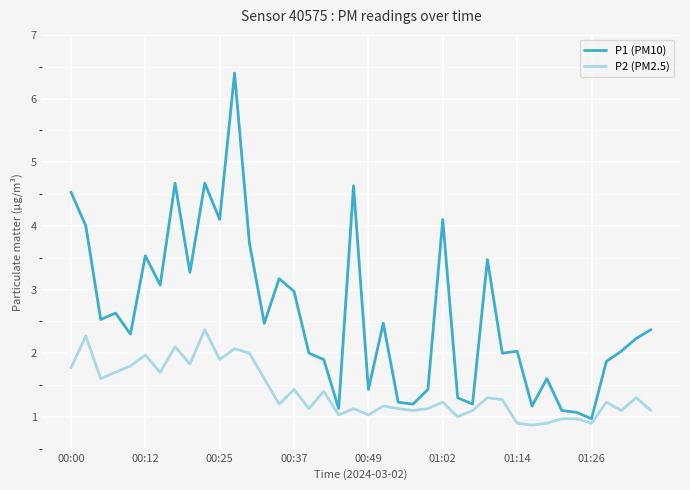

Which series has the largest range (max minus min)?

P1 (PM10)